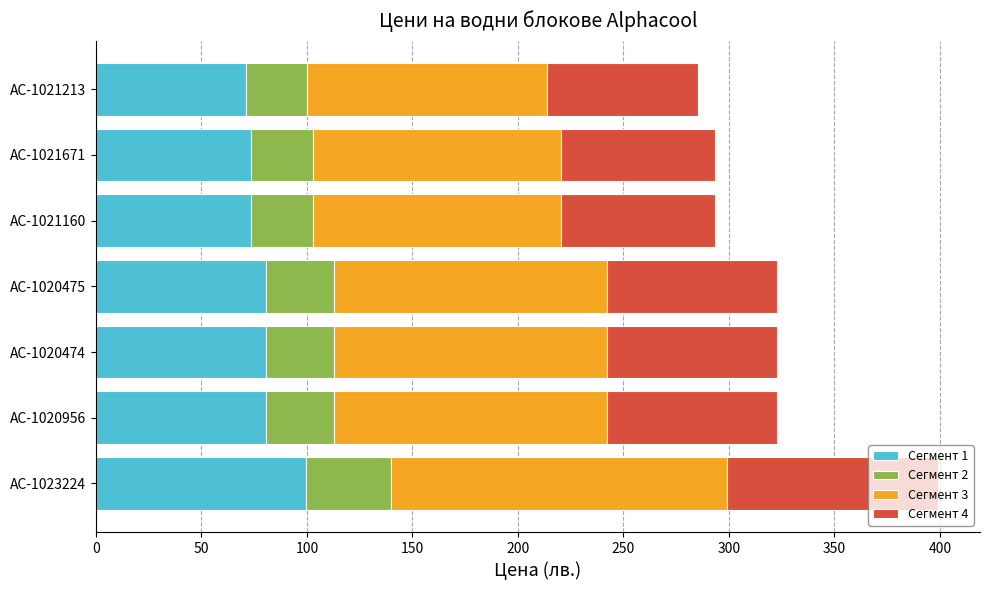

The Сегмент 1 series shows 71.3 at AC-1021213. True or false?

True